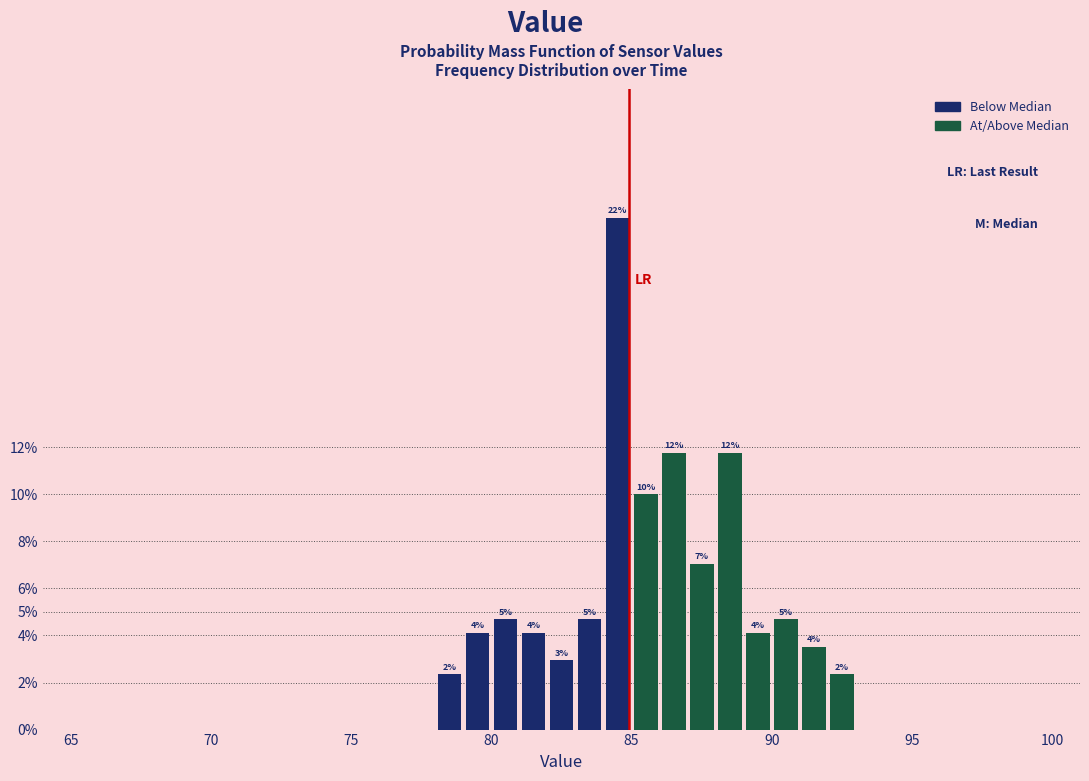

Around what value on the x-axis is the tallest bar? Give the approximate position of its centre, as read against the axis.

84.5